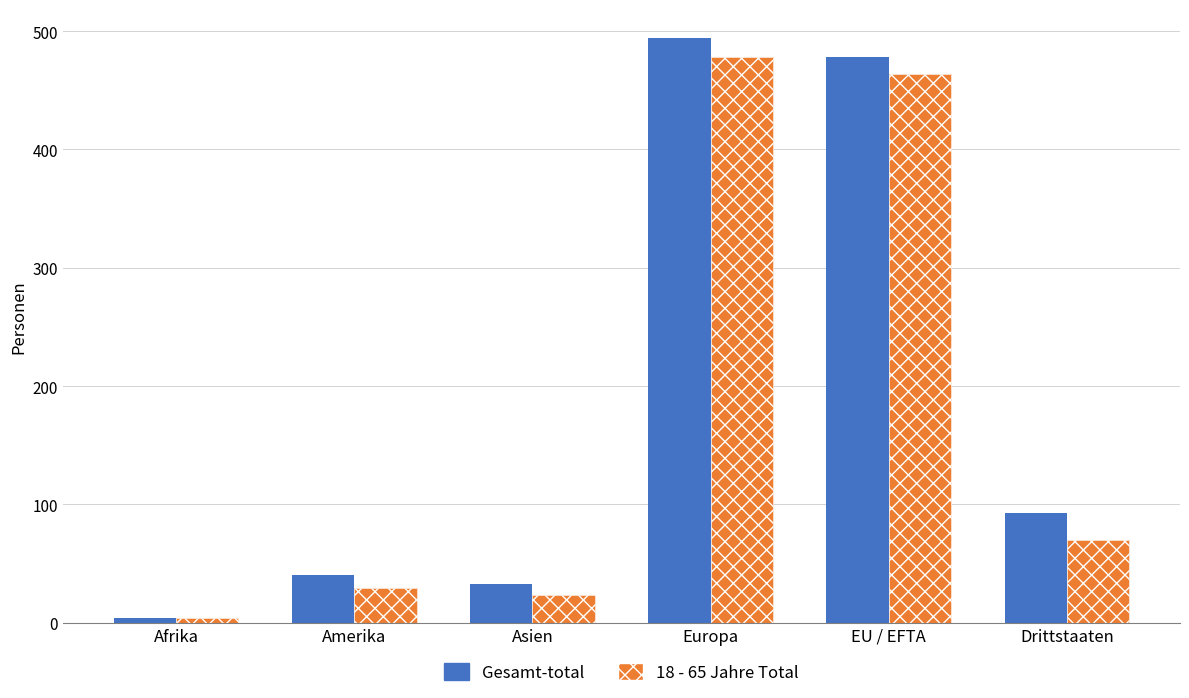

Which series has the largest range (max minus min)?

Gesamt-total